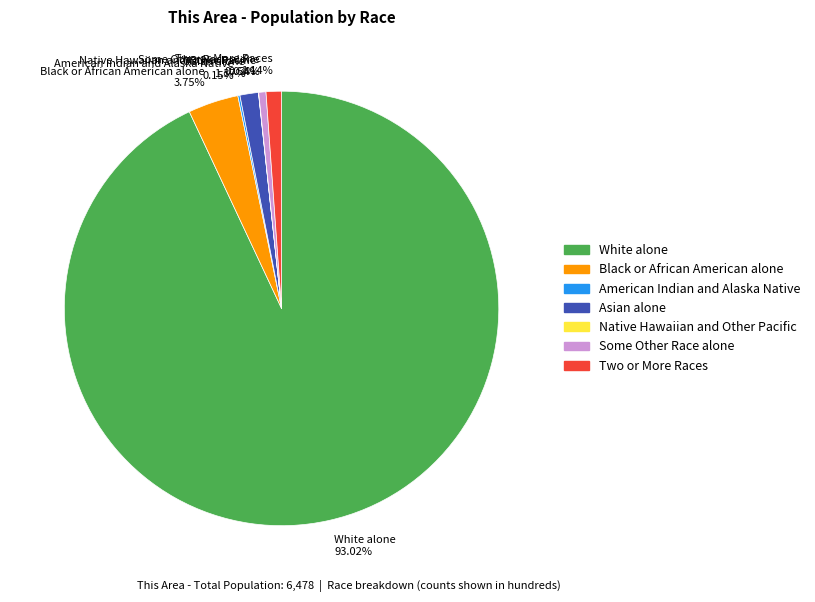

What is the largest slice in the pie chart?

White alone